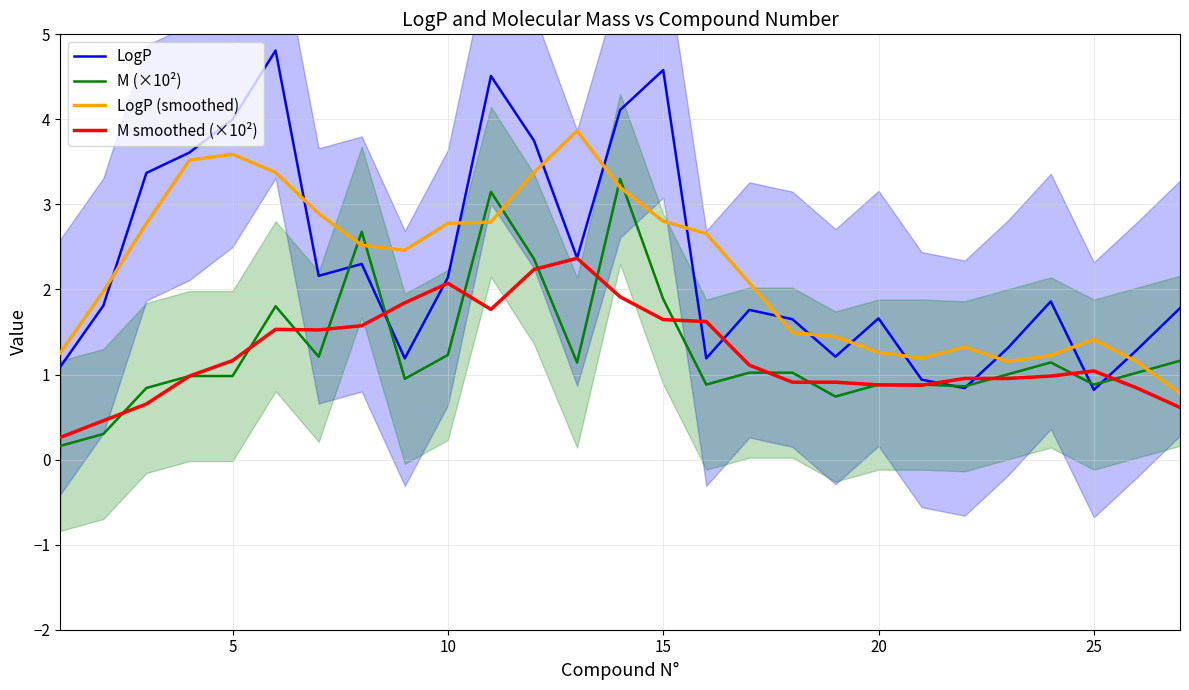

What is the lowest value of the LogP series?

0.8